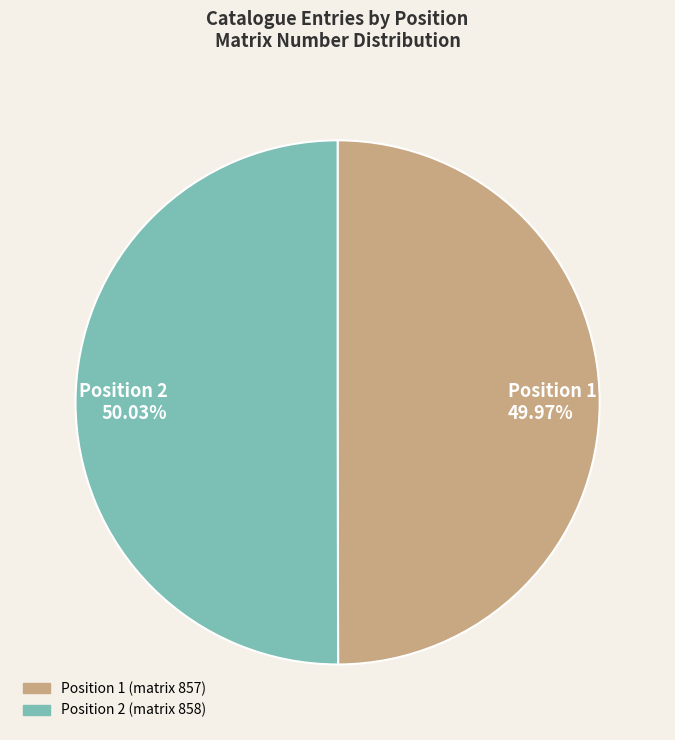

Is there a majority slice in this chart?

Yes